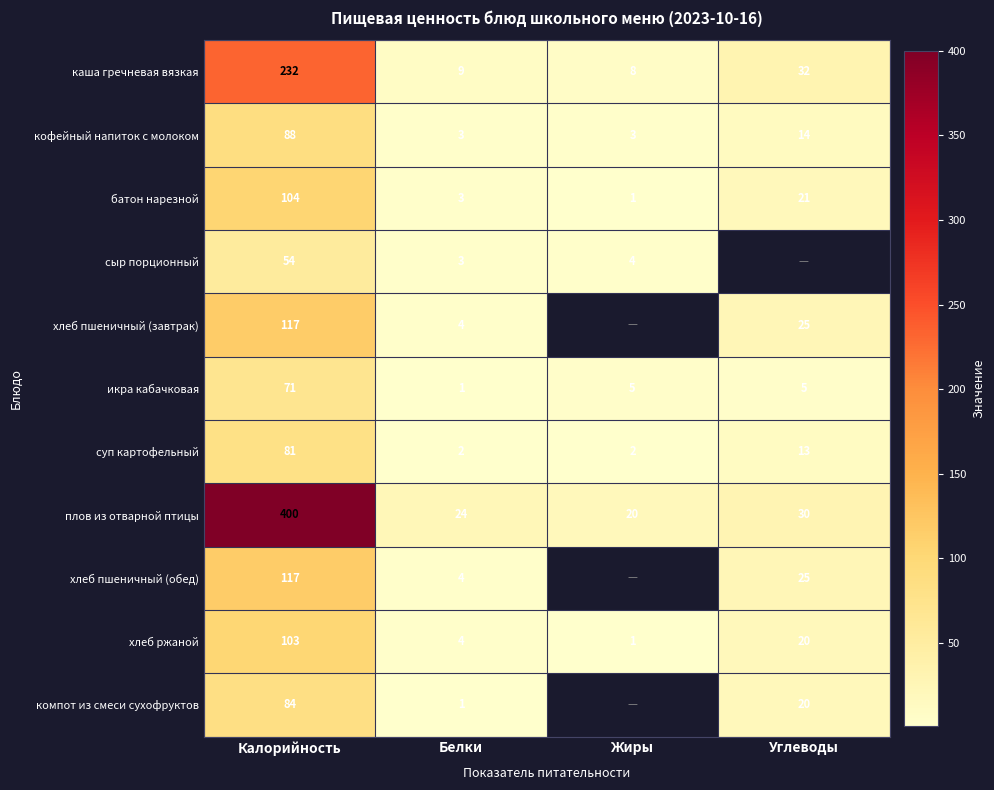

Which label corresponds to the largest value in the chart?

Калорийность